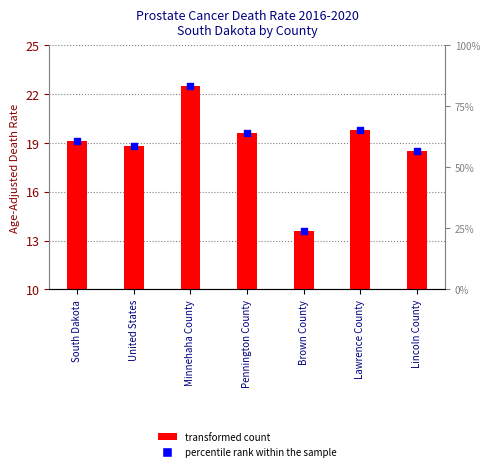

At how many categories does at least one series exceed 16?

7